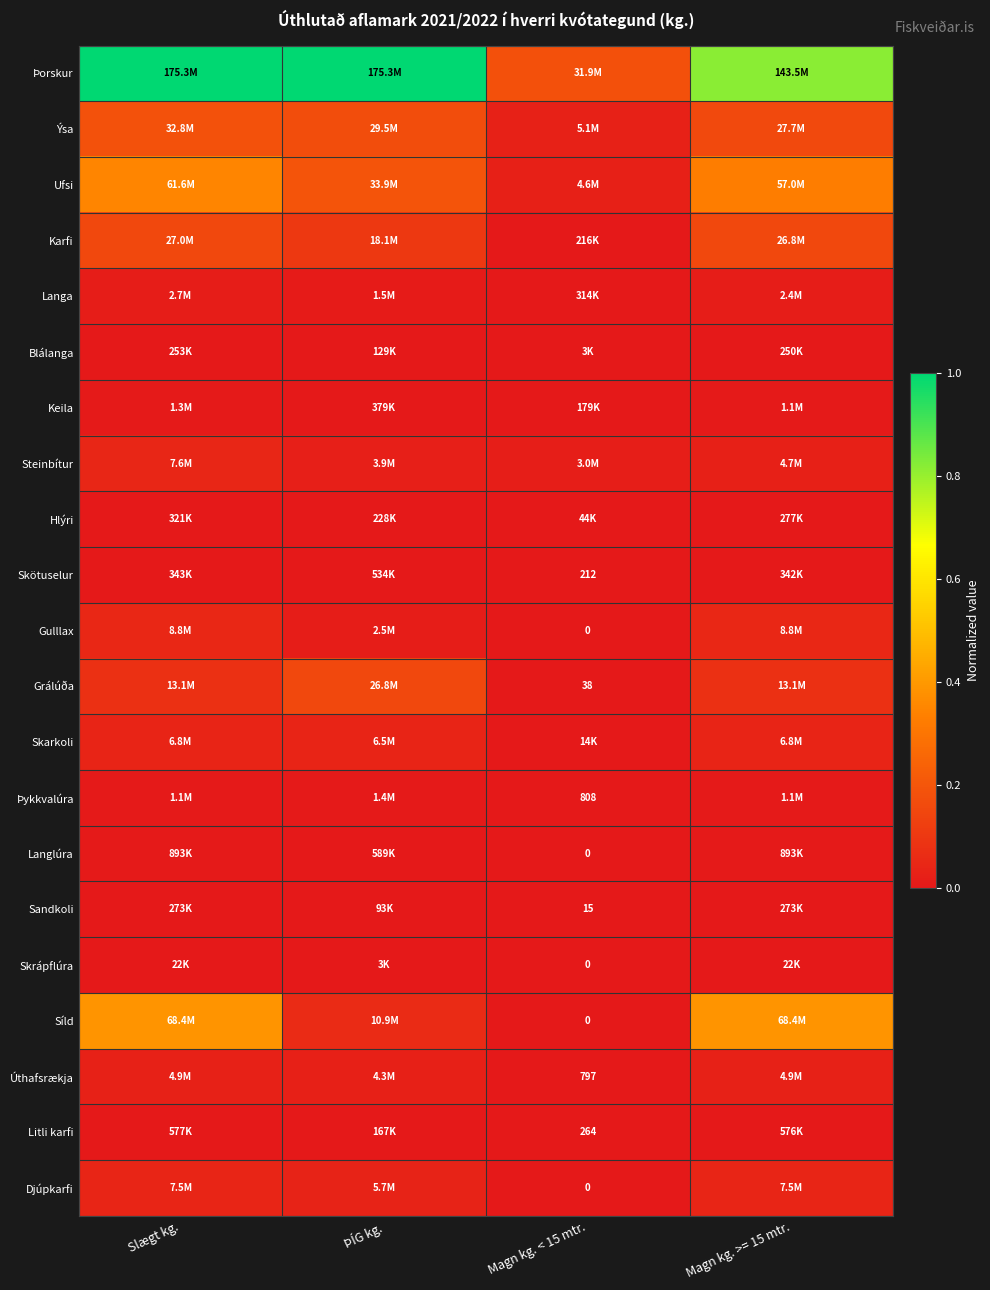

Between Magn kg. >= 15 mtr. and Magn kg. < 15 mtr., which is larger?

Magn kg. >= 15 mtr.